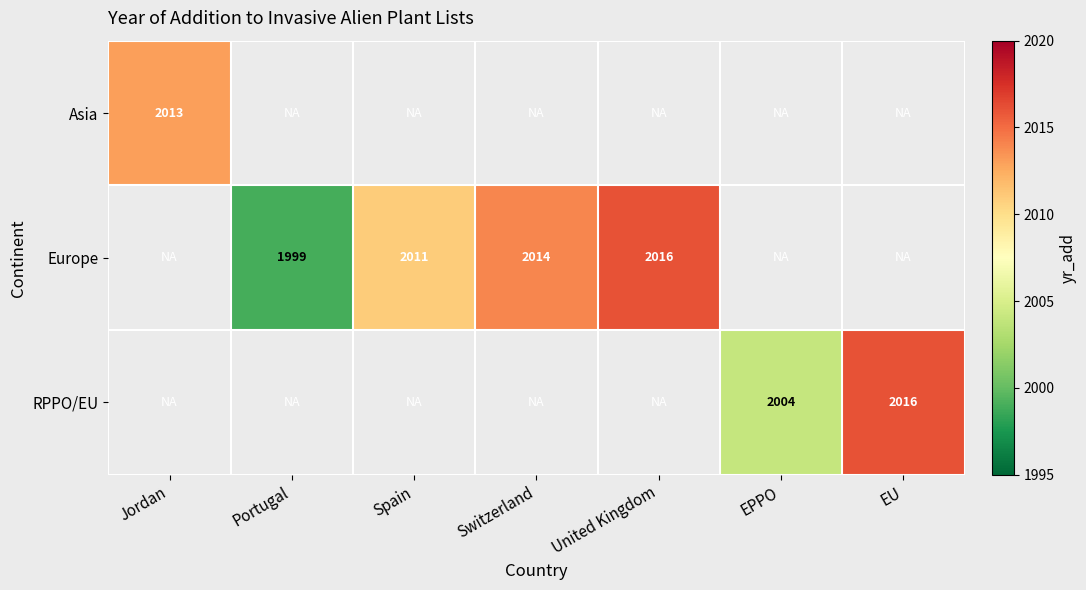

The RPPO/EU series shows 2016 at EU. True or false?

True